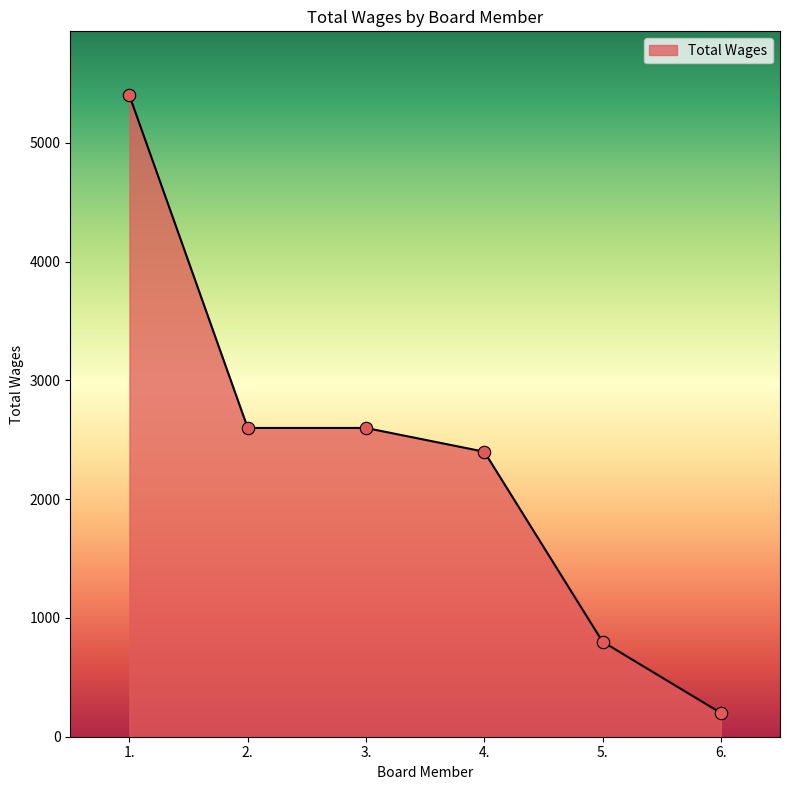

Approximately how many times larger is the value at 5. compared to 3.?

0.3